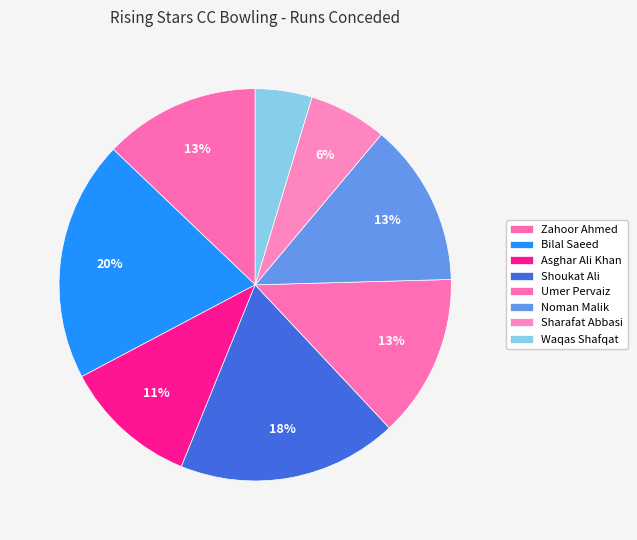

The Noman Malik slice represents 13% of the pie. True or false?

True